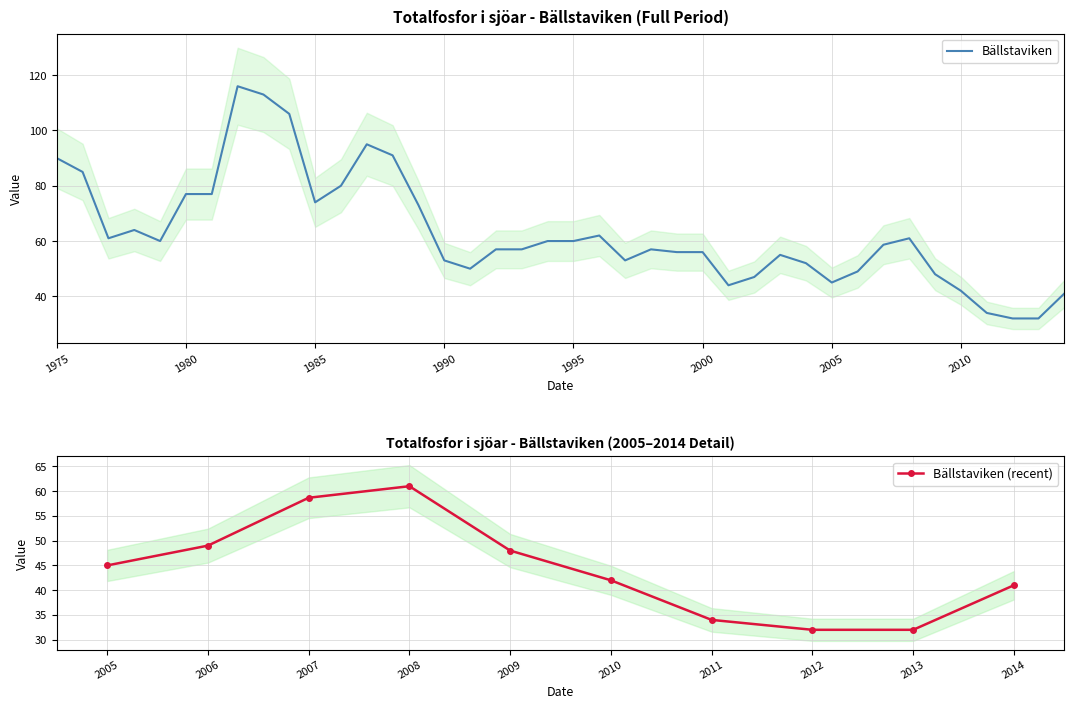

What is the value of the 6th point from the left?

77.0